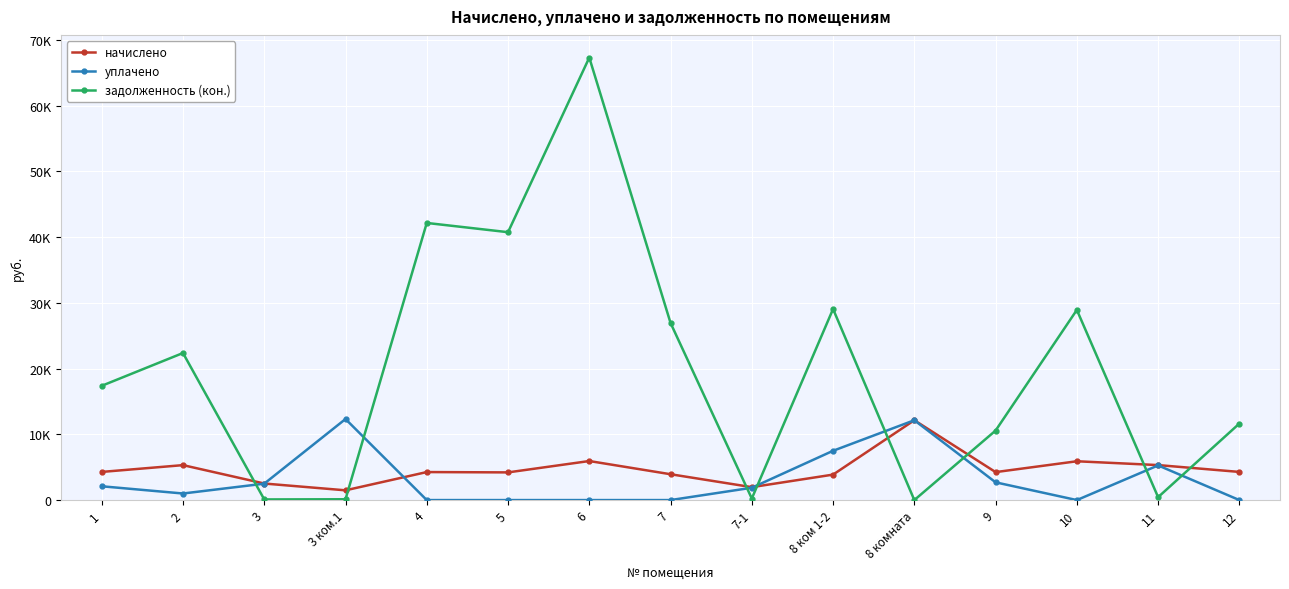

What are all the series names shown in the legend?

начислено, уплачено, задолженность (кон.)